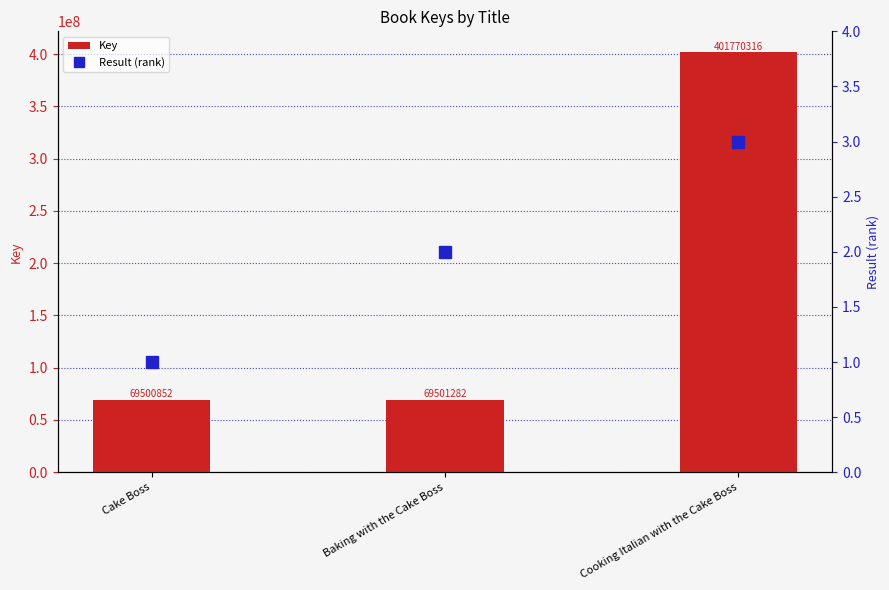

What is the spread (max minus min) of values at Cooking Italian with the Cake Boss?

401770313